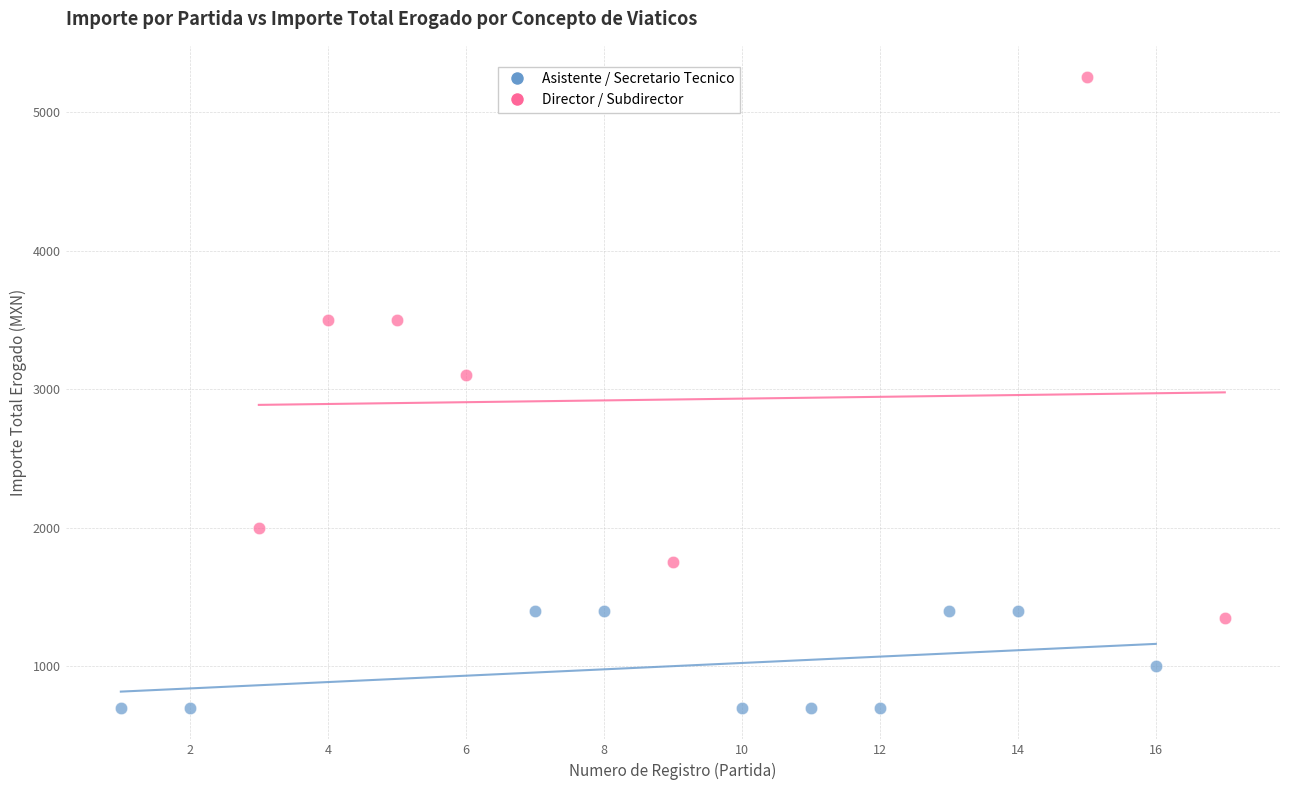

Which series reaches the maximum Y coordinate?

Director / Subdirector